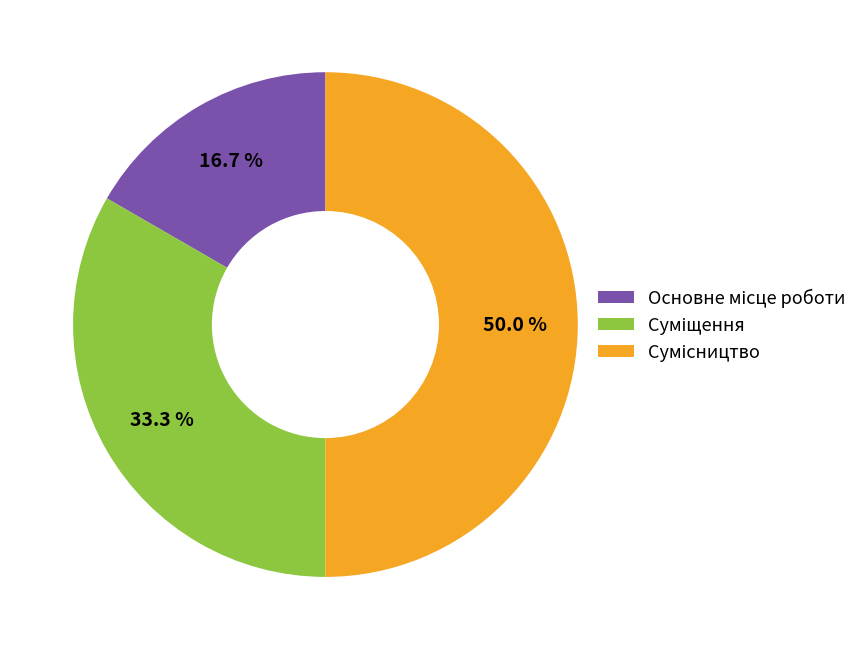

To the nearest percent, what percentage of the pie is Суміщення?

33%